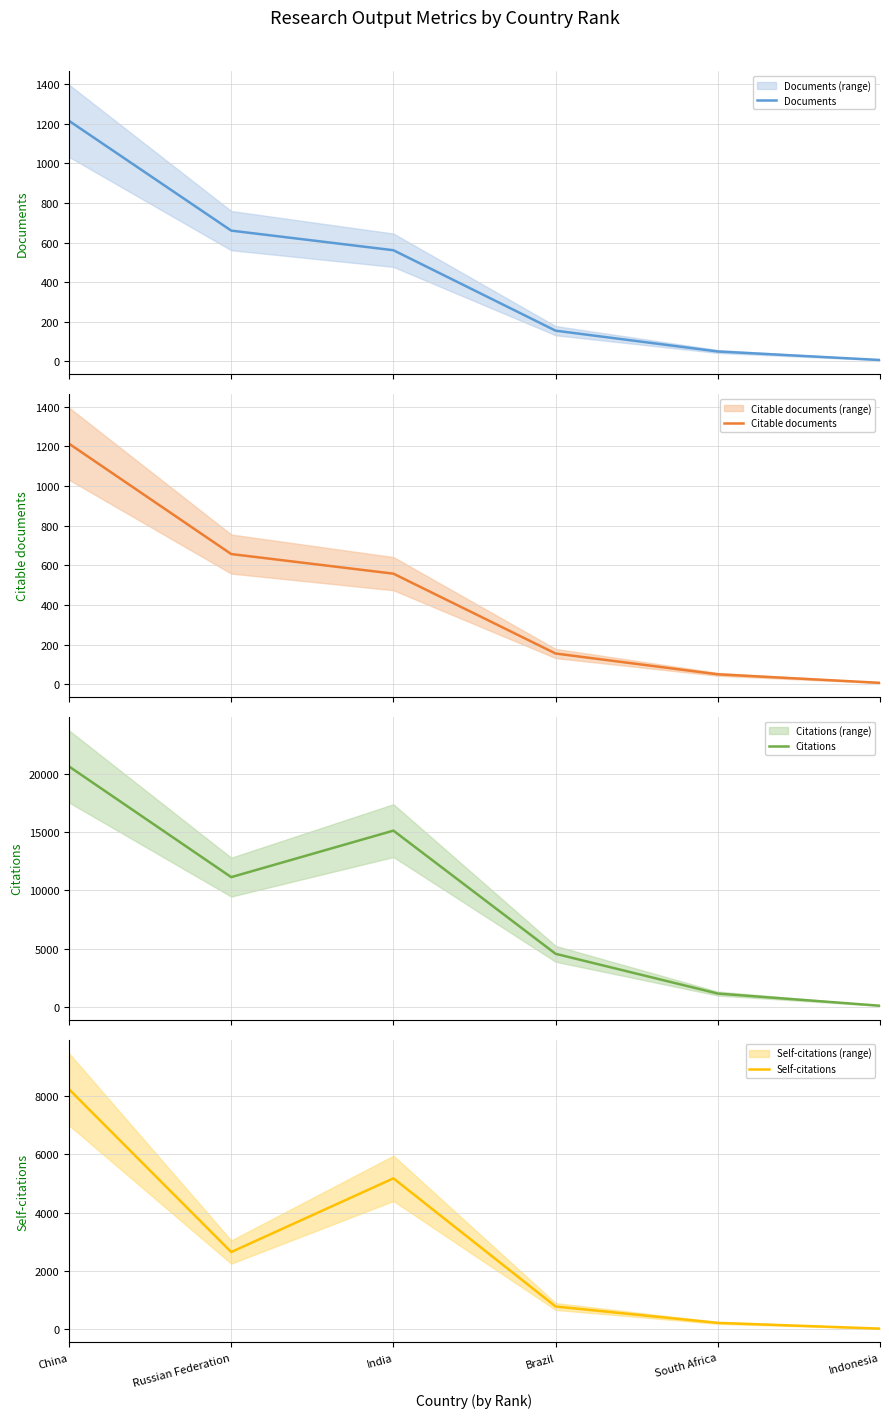

At which category is the sum across all series the highest?

China